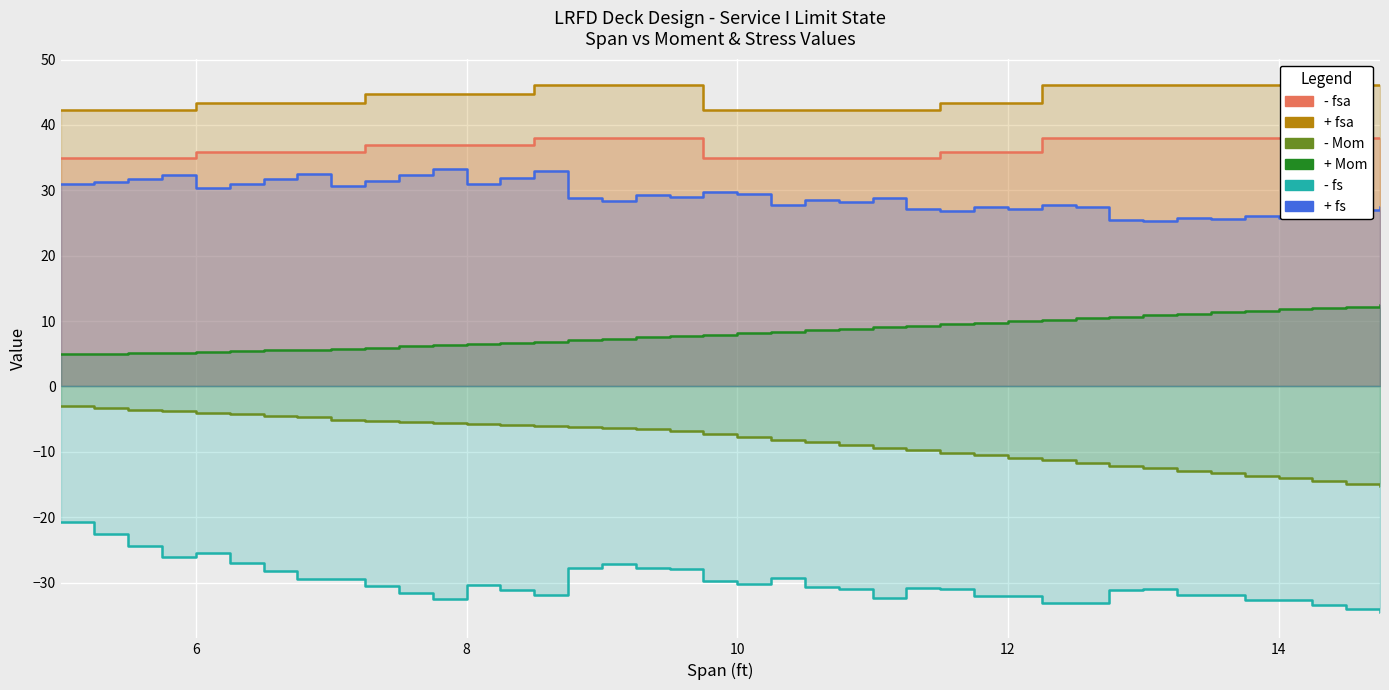

What is the average value of the - fsa series?

36.6